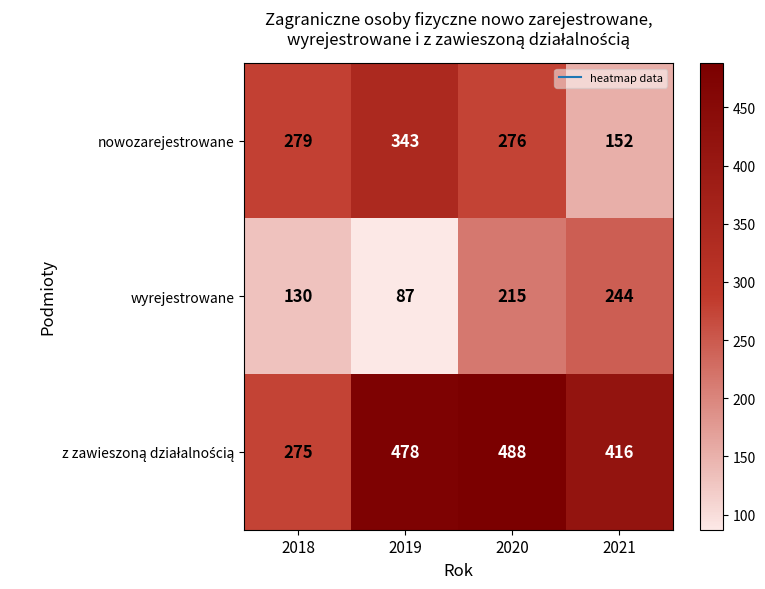

What is the spread (max minus min) of values at 2021?

264